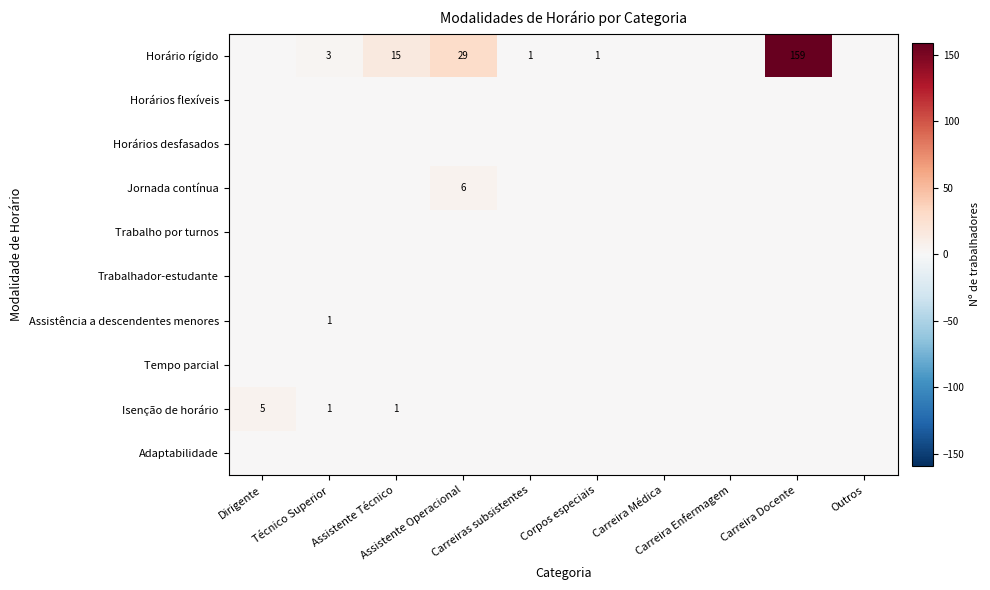

At which category is the sum across all series the highest?

Carreira Docente